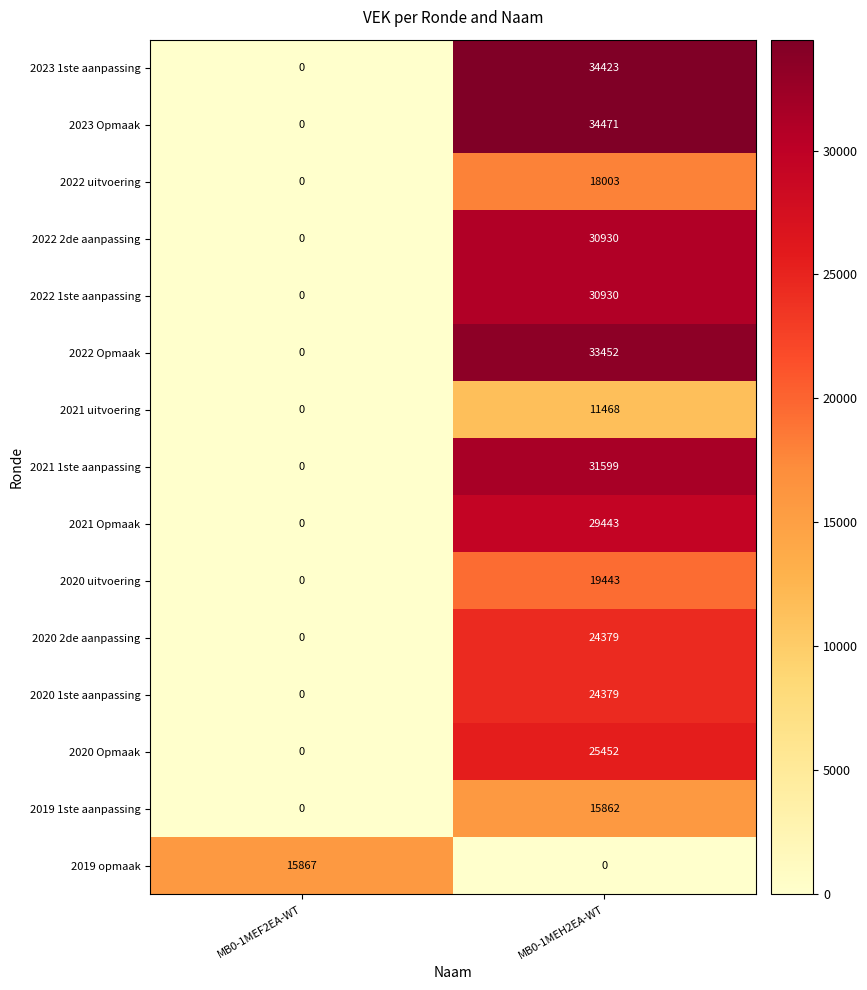

What is the total value across all series at MB0-1MEF2EA-WT?

15867